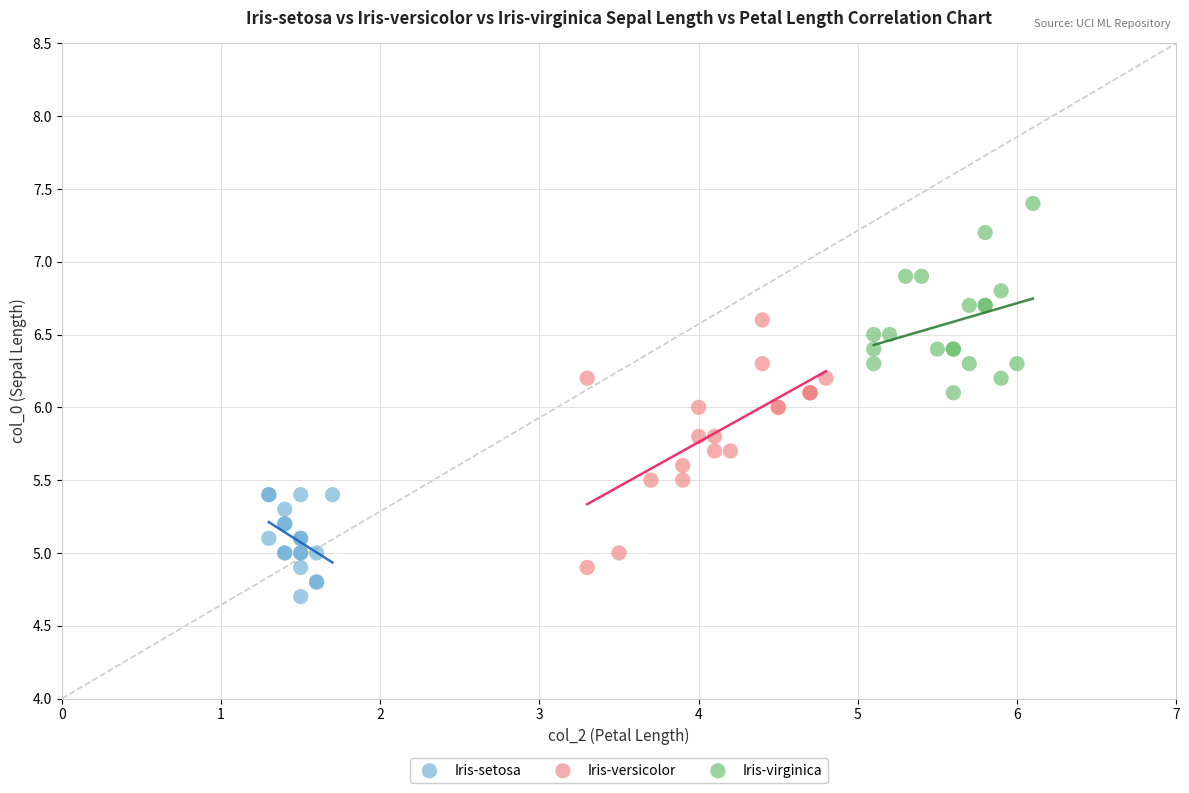

Which series reaches the maximum Y coordinate?

Iris-virginica